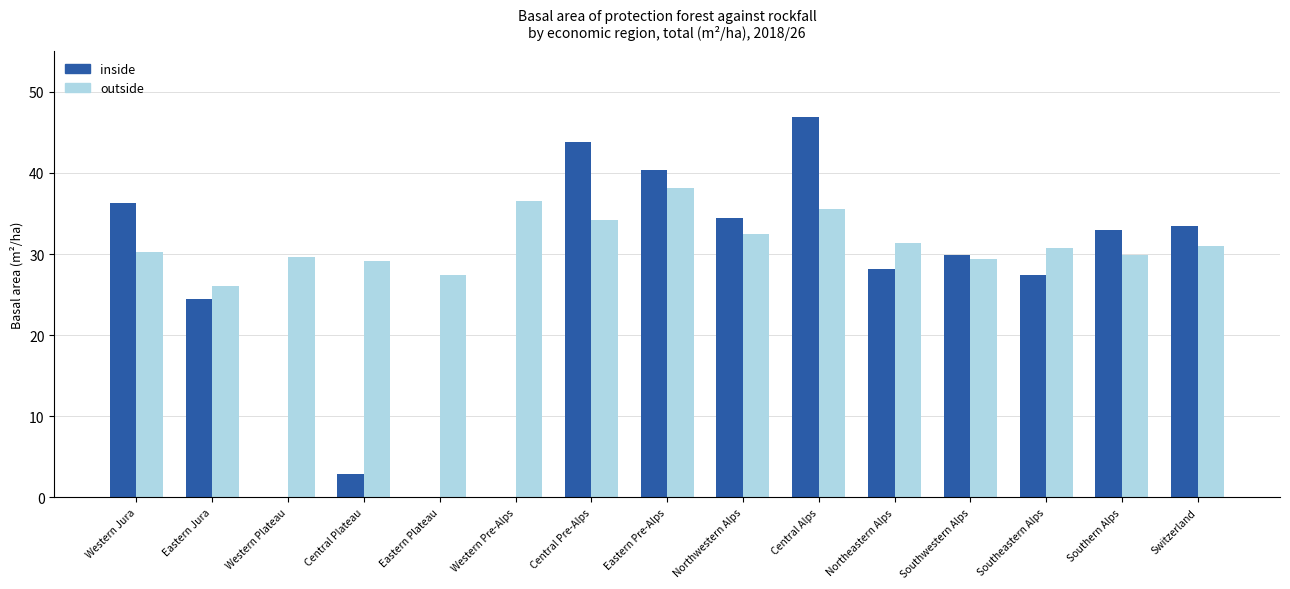

What is the total value across all series at Eastern Plateau?

27.4